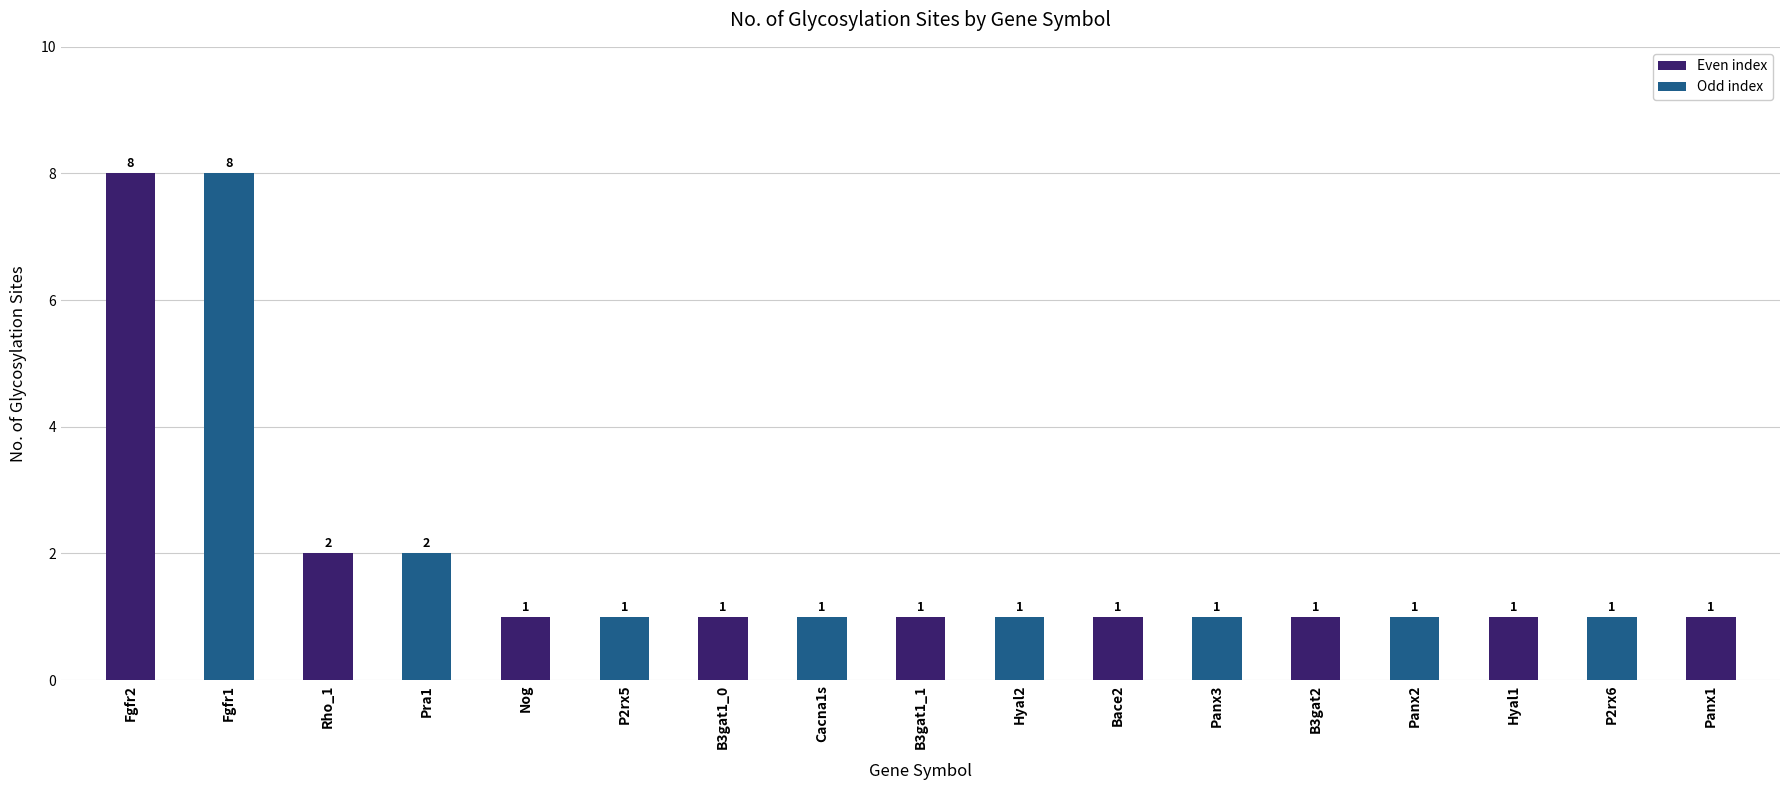

Count the values in the range 1 to 2.

15